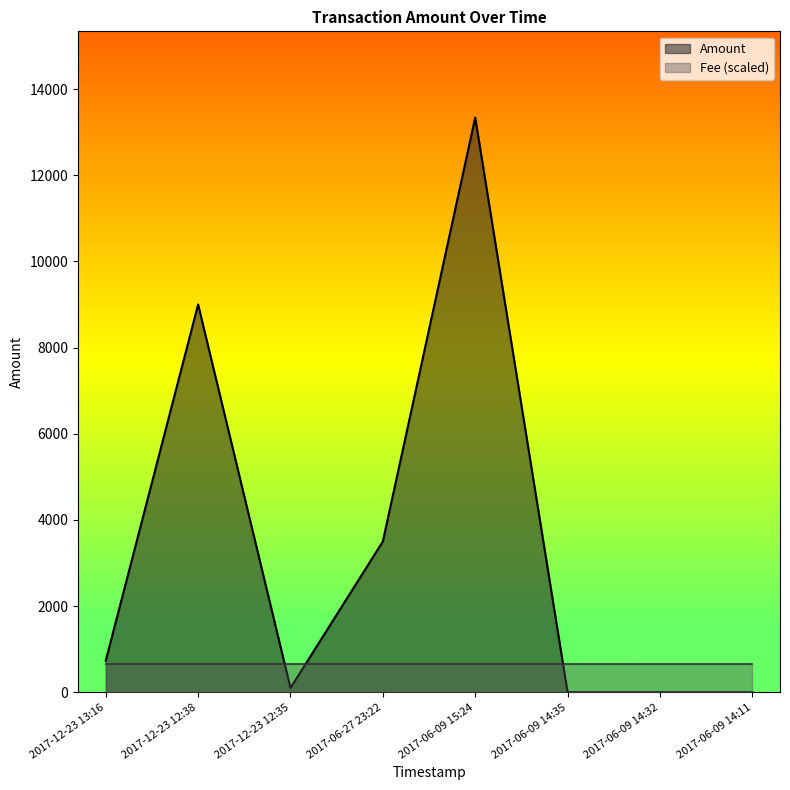

Reading left to right, transcribe all the data shown in this chart.

2017-12-23 13:16=733.9	2017-12-23 12:38=9000.0	2017-12-23 12:35=100.0	2017-06-27 23:22=3500.0	2017-06-09 15:24=13337.9	2017-06-09 14:35=1.0	2017-06-09 14:32=1.0	2017-06-09 14:11=1.0